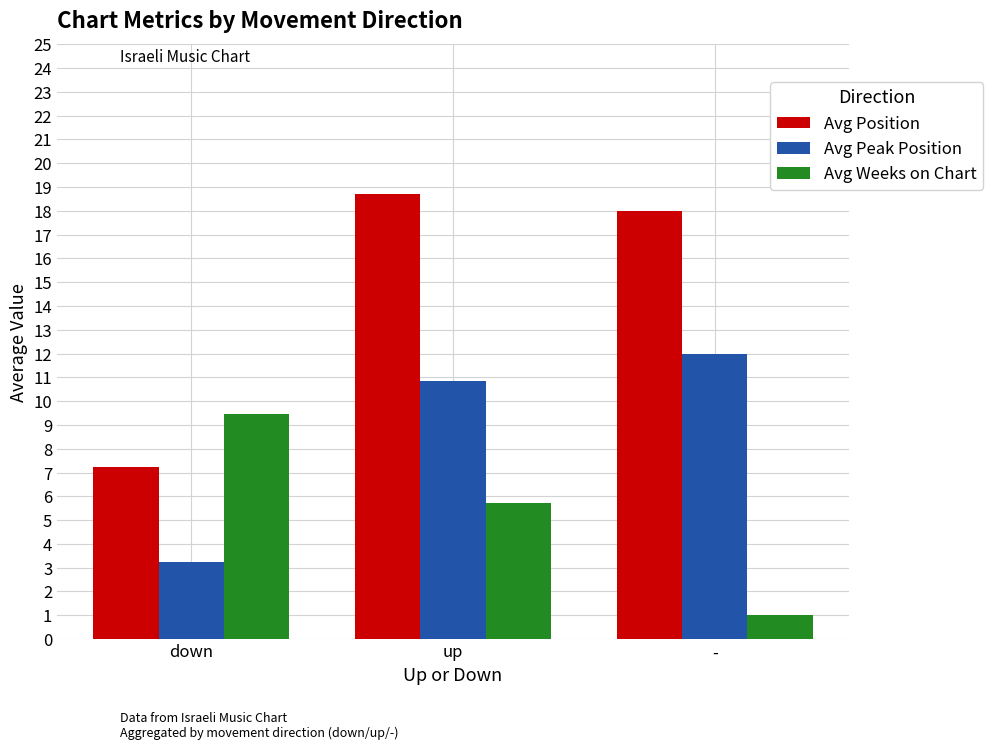

At which category does the chart reach its peak across all series?

up